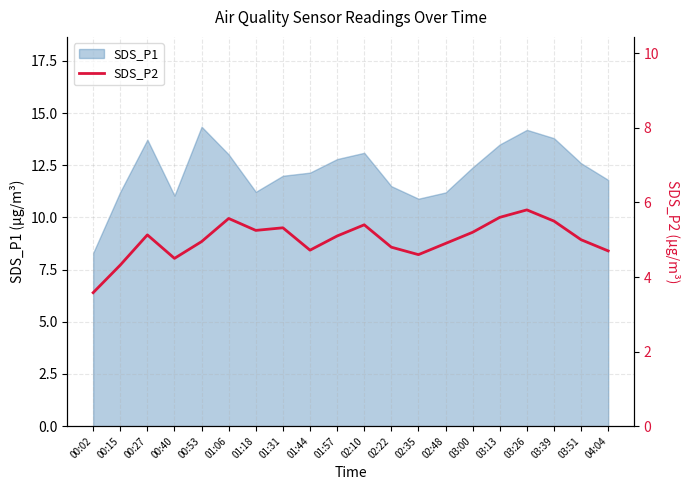

What is the minimum value for SDS_P1?

8.3